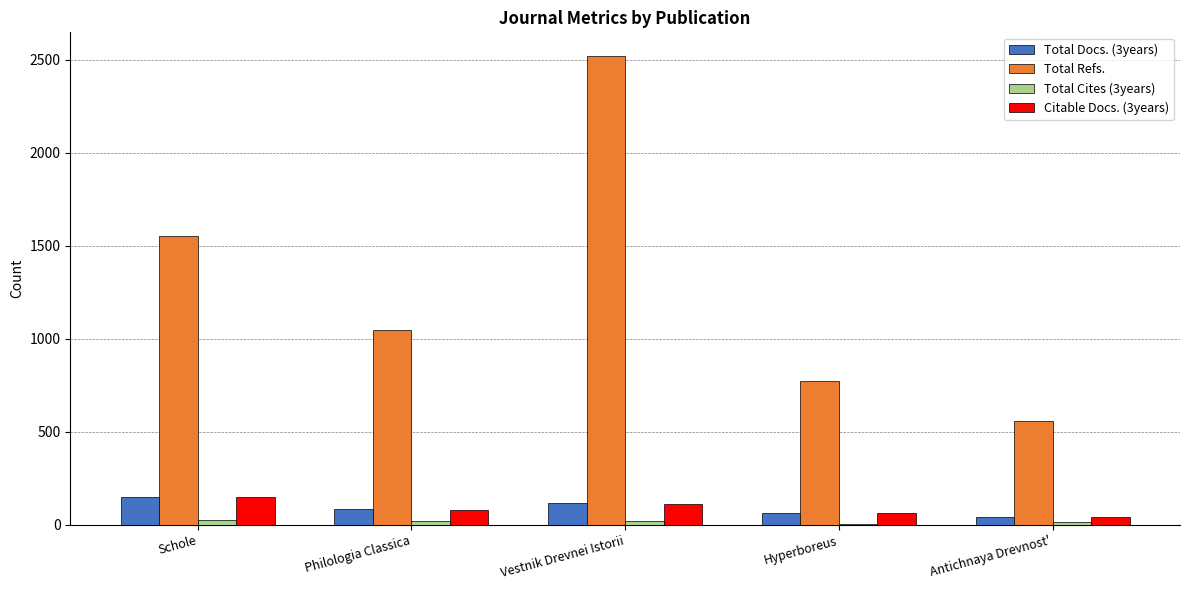

The Total Docs. (3years) series shows 120 at Vestnik Drevnei Istorii. True or false?

True